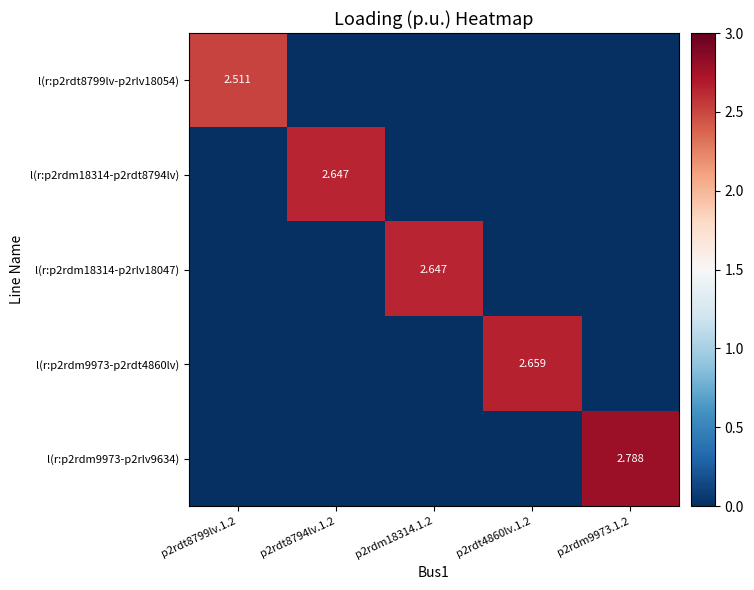

What is the average value of the l(r:p2rdt8799lv-p2rlv18054) series?

0.5